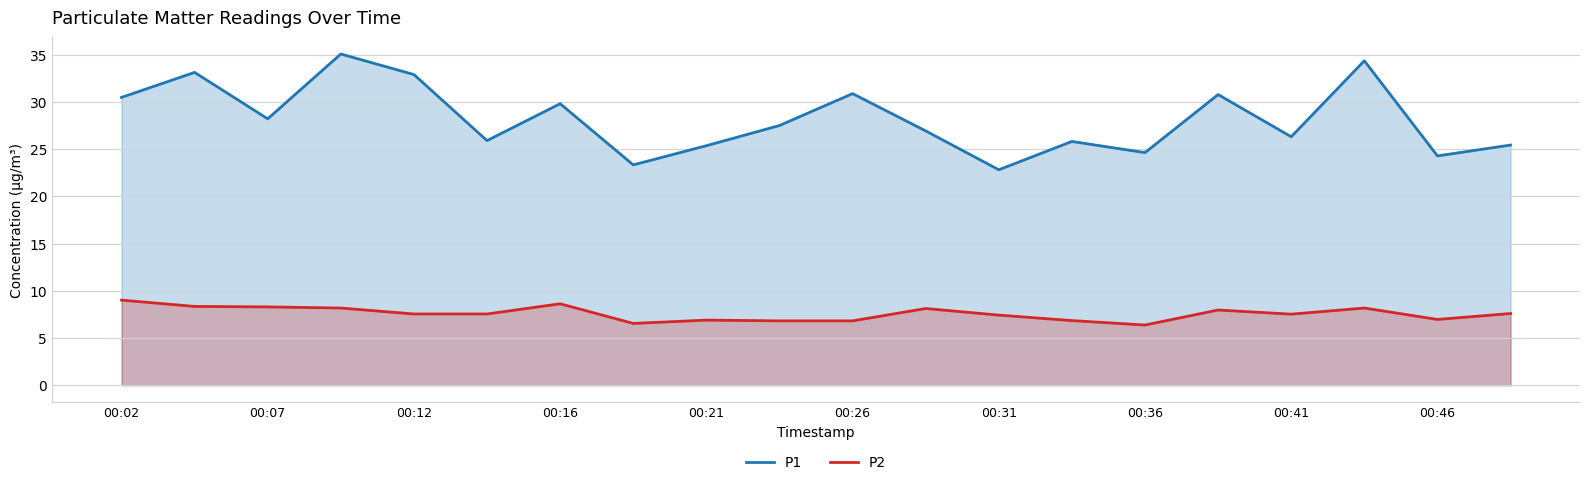

What is the value of the P1 point at the 20th from the left?

25.4